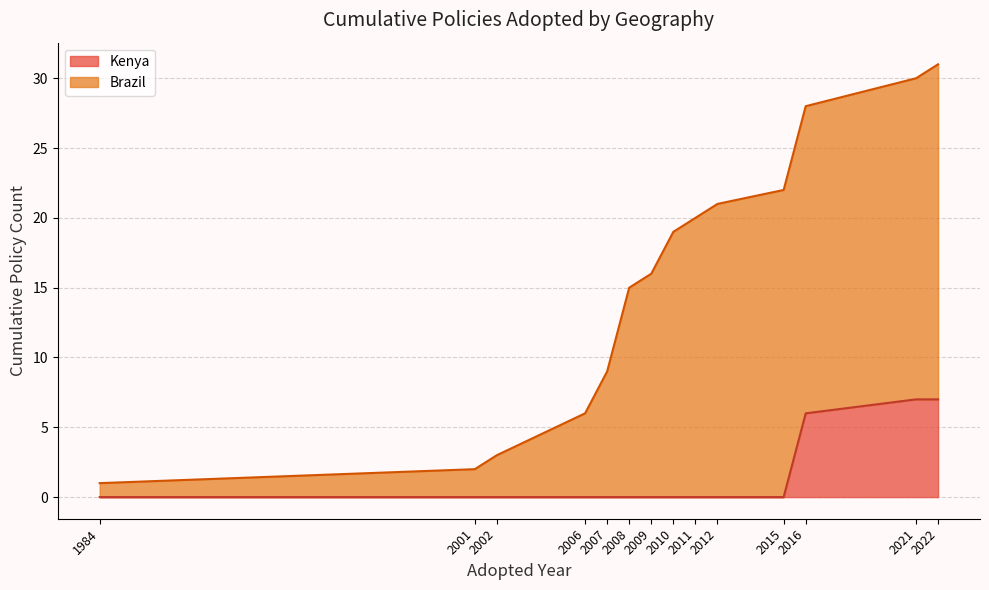

What is the difference between the maximum and minimum values in the Kenya series?

7